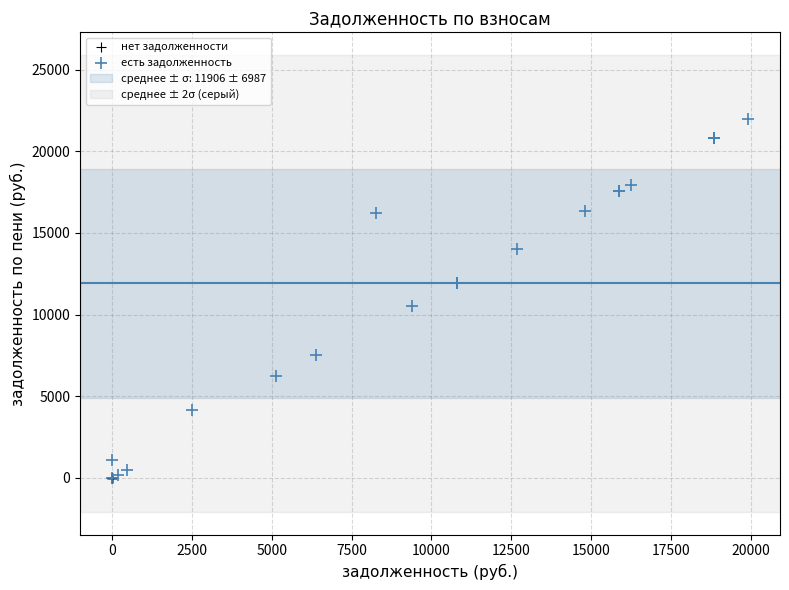

Which series reaches the maximum Y coordinate?

есть задолженность